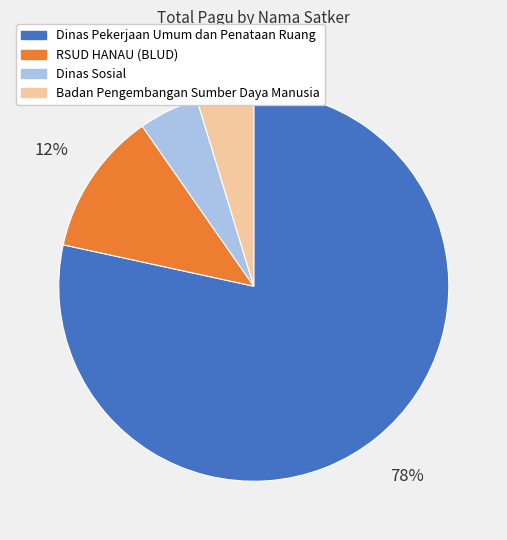

Is the sum of Dinas Sosial and Badan Pengembangan Sumber Daya Manusia greater than half?

No